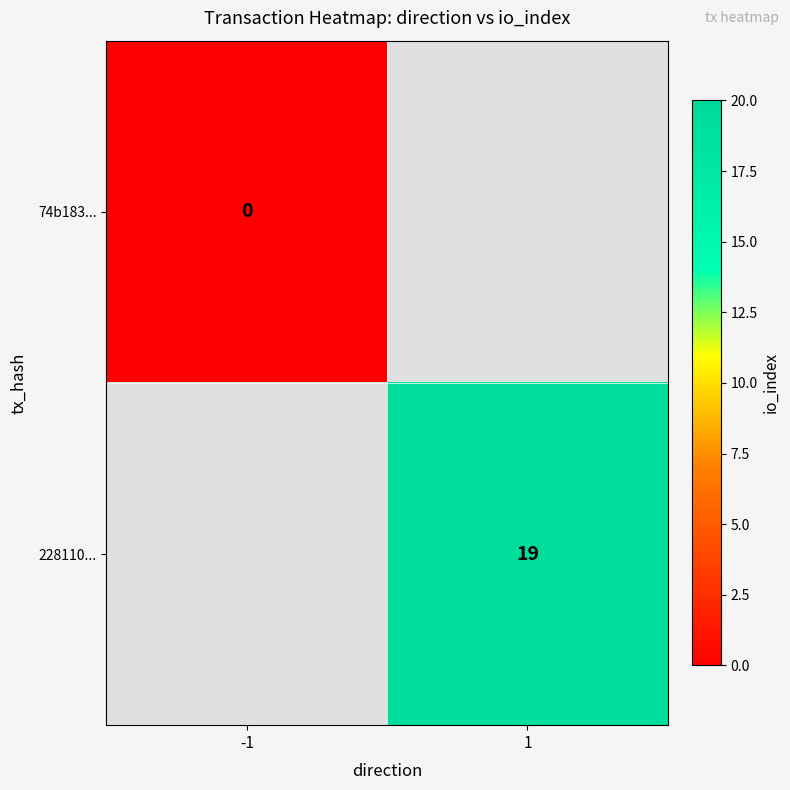

Which label corresponds to the largest value in the chart?

1